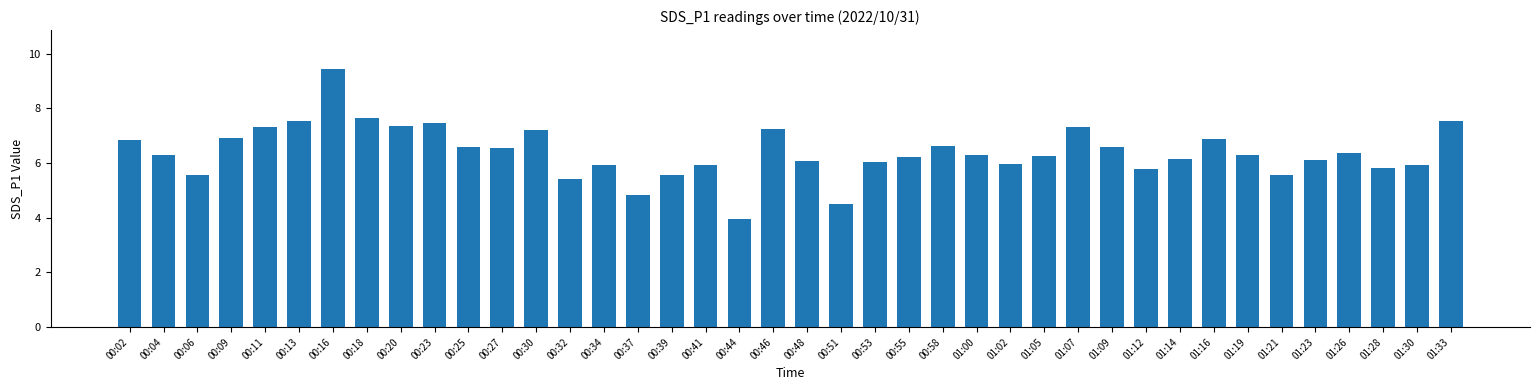

What is the ratio of the value at 00:16 to the value at 01:05?

1.5